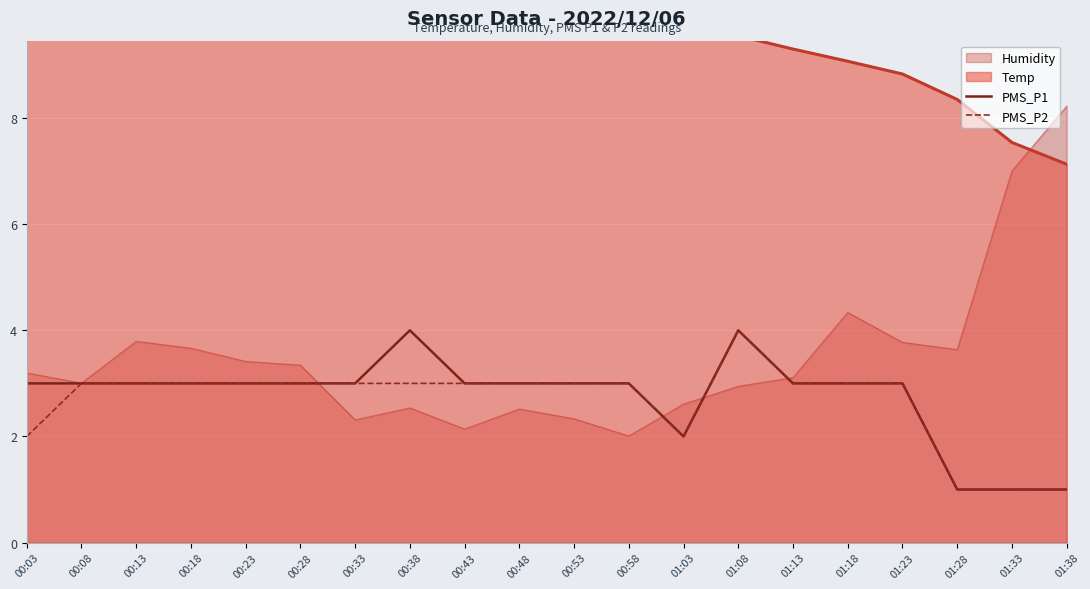

Which has a higher value, 01:23 or 00:58?

01:23